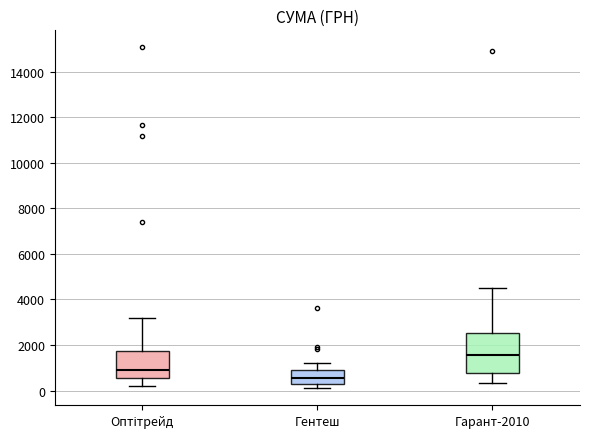

Which box is the tallest, from its lower edge to its upper edge?

Гарант-2010